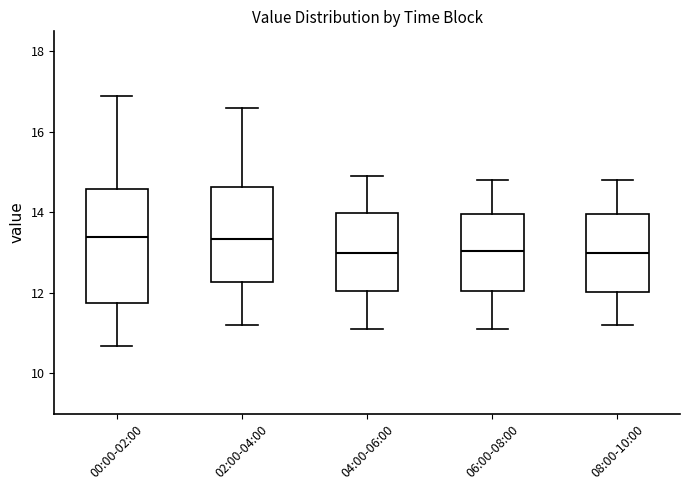

Reading left to right, read every box against the y-axis: the position of its median line, the range the box covers, and the ends of its whiskers. The values are not printed on the chart, so give them approximately, as read against the axis.

00:00-02:00: median 13.4, box 11.8 to 14.6, whiskers 10.6 to 17.0
02:00-04:00: median 13.4, box 12.2 to 14.6, whiskers 11.2 to 16.6
04:00-06:00: median 13.0, box 12.0 to 14.0, whiskers 11.2 to 15.0
06:00-08:00: median 13.0, box 12.0 to 14.0, whiskers 11.2 to 14.8
08:00-10:00: median 13.0, box 12.0 to 14.0, whiskers 11.2 to 14.8